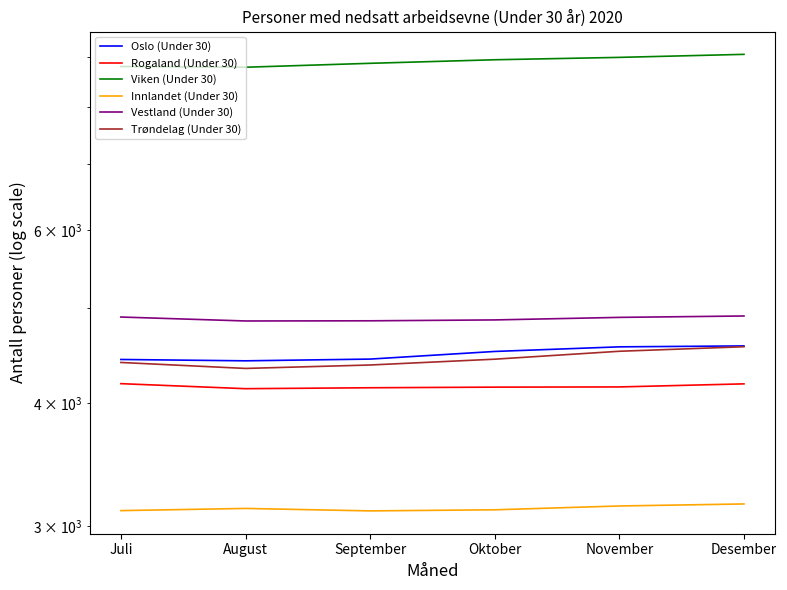

At Desember, list the series in order from largest to smallest.

Viken (Under 30), Vestland (Under 30), Oslo (Under 30), Trøndelag (Under 30), Rogaland (Under 30), Innlandet (Under 30)